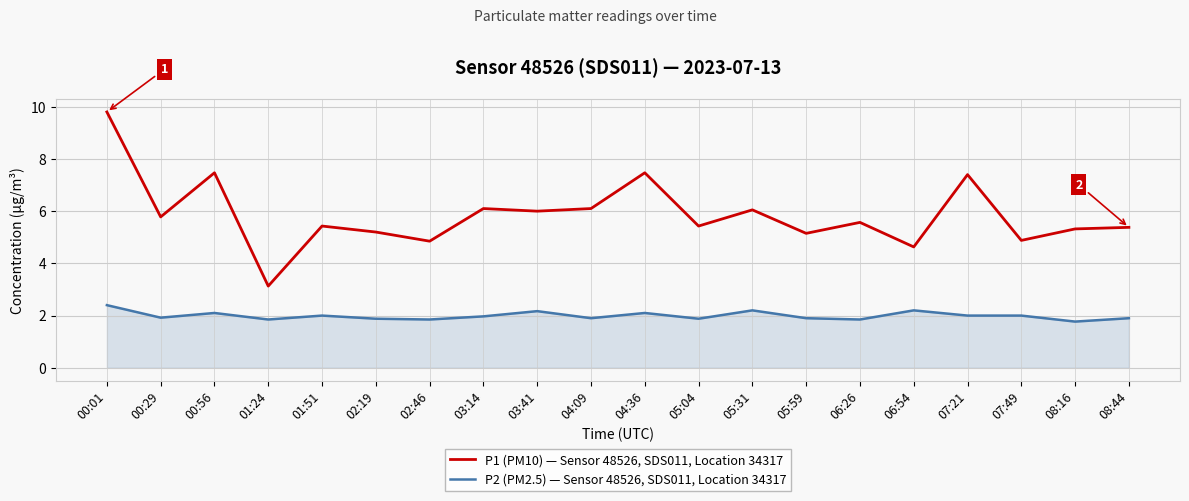

What are all the series names shown in the legend?

P1 (PM10) — Sensor 48526, SDS011, Location 34317, P2 (PM2.5) — Sensor 48526, SDS011, Location 34317